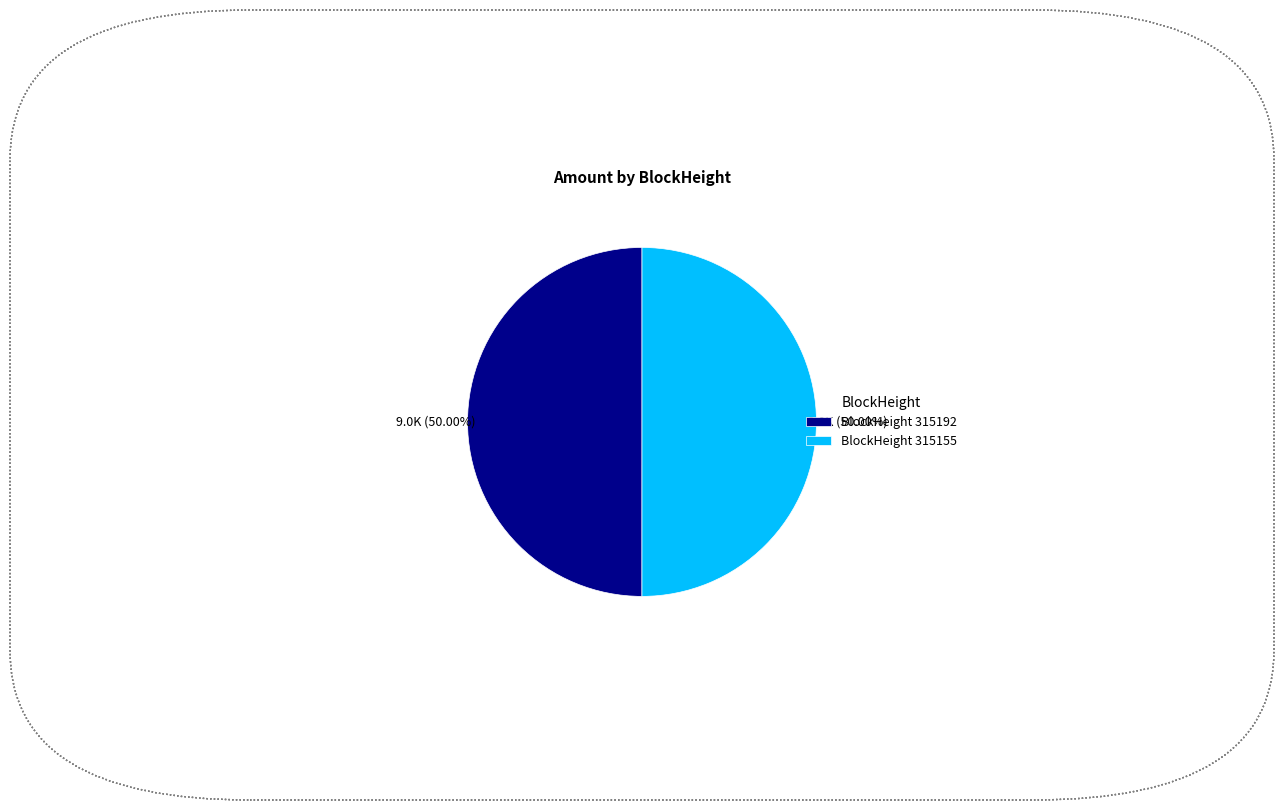

Approximately how many times larger is the value at BlockHeight 315155 compared to BlockHeight 315192?

1.0